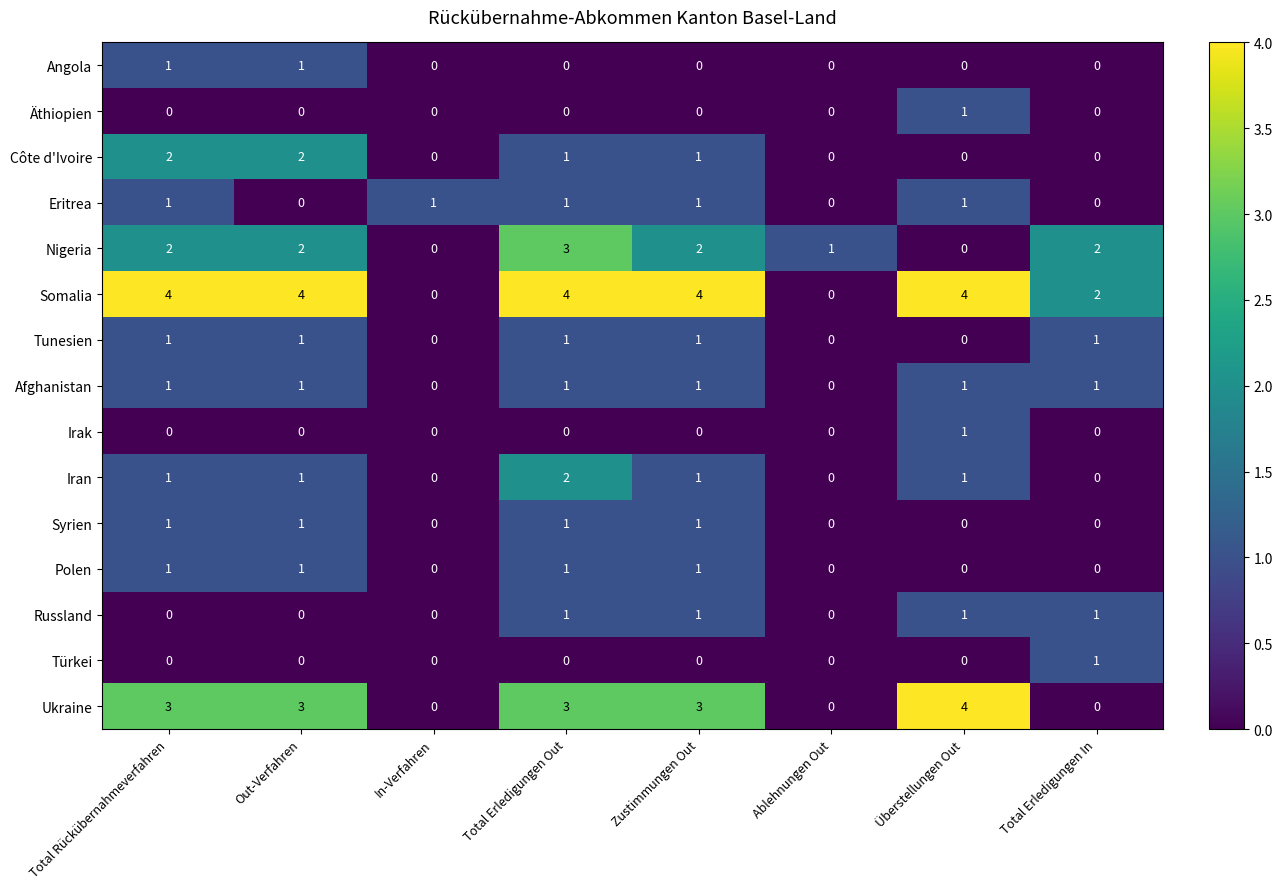

What is the difference between the highest and lowest values at Überstellungen Out?

4